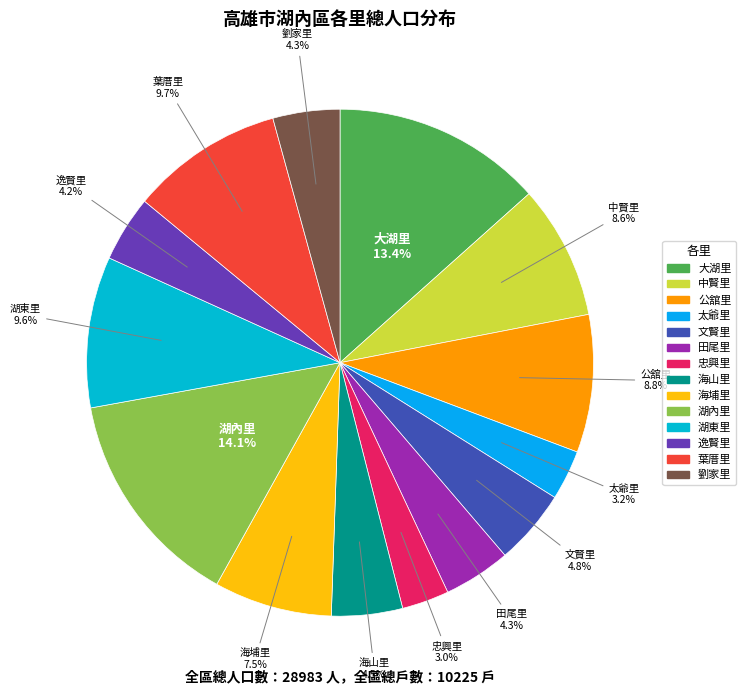

To the nearest percent, what is the difference between the largest and smallest slice percentages?

11%